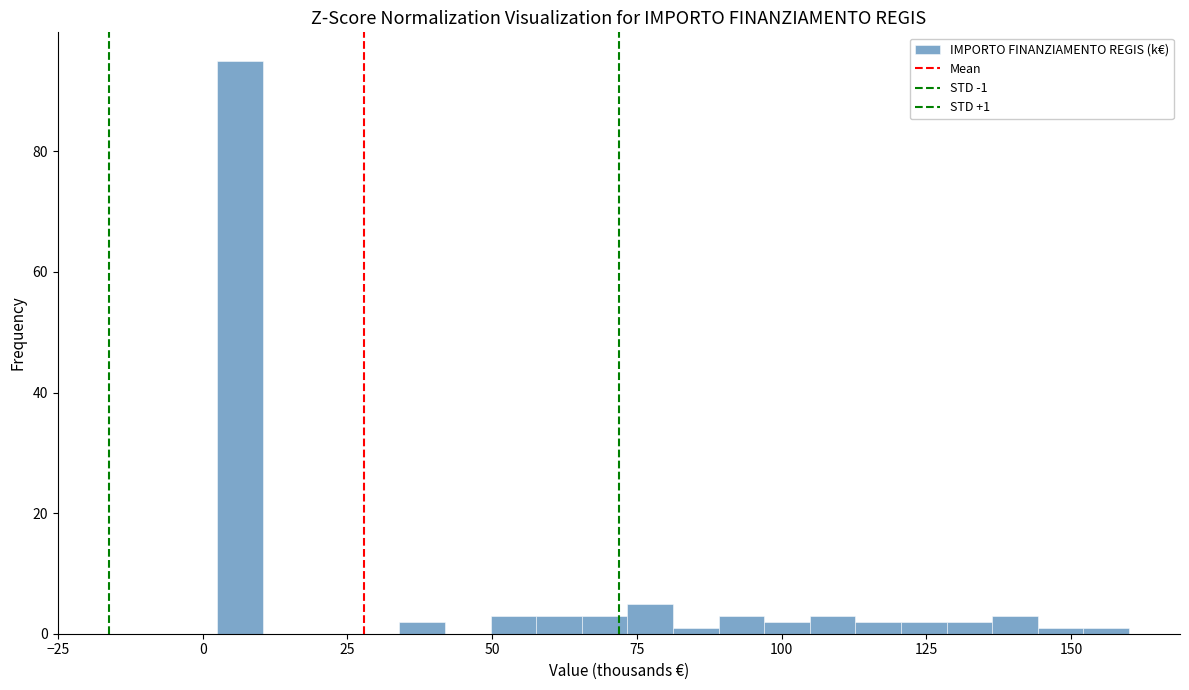

Around what value on the x-axis is the tallest bar? Give the approximate position of its centre, as read against the axis.

5